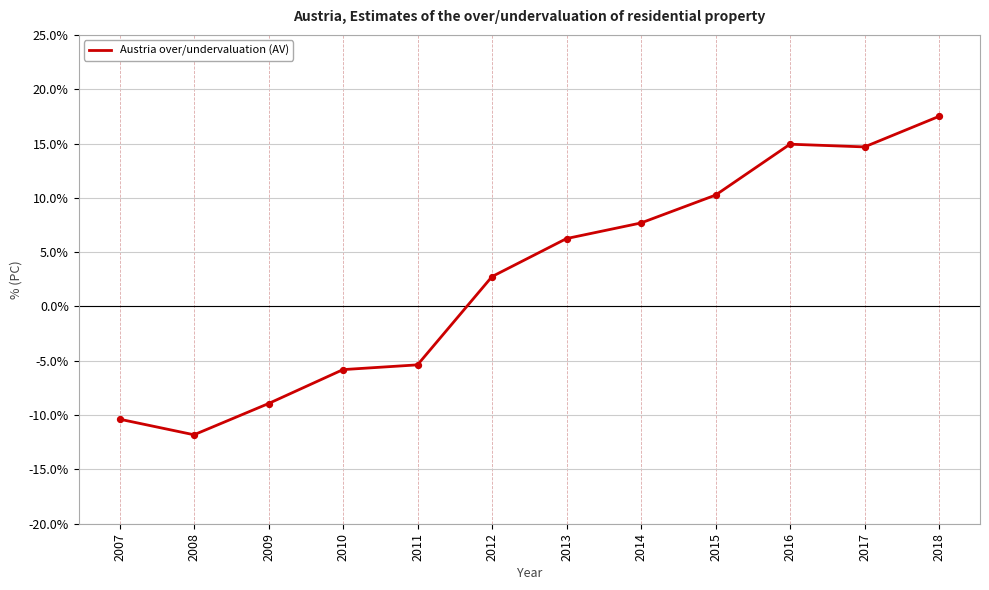

Approximately how many times larger is the value at 2012 compared to 2014?

0.4